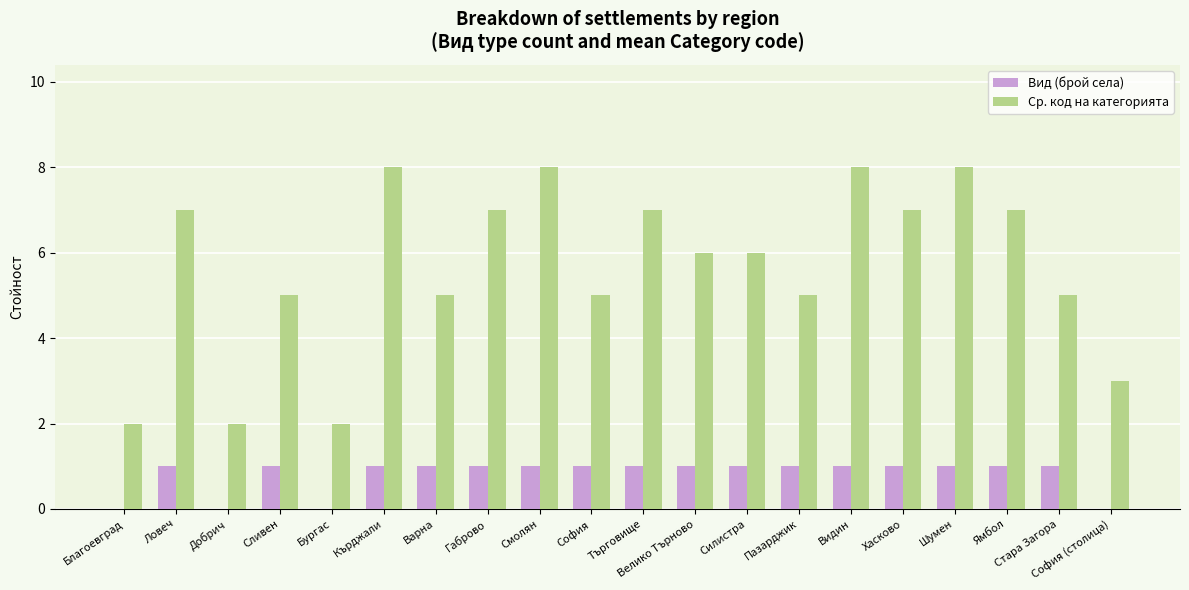

What is the approximate value of Вид (брой села) at София?

1